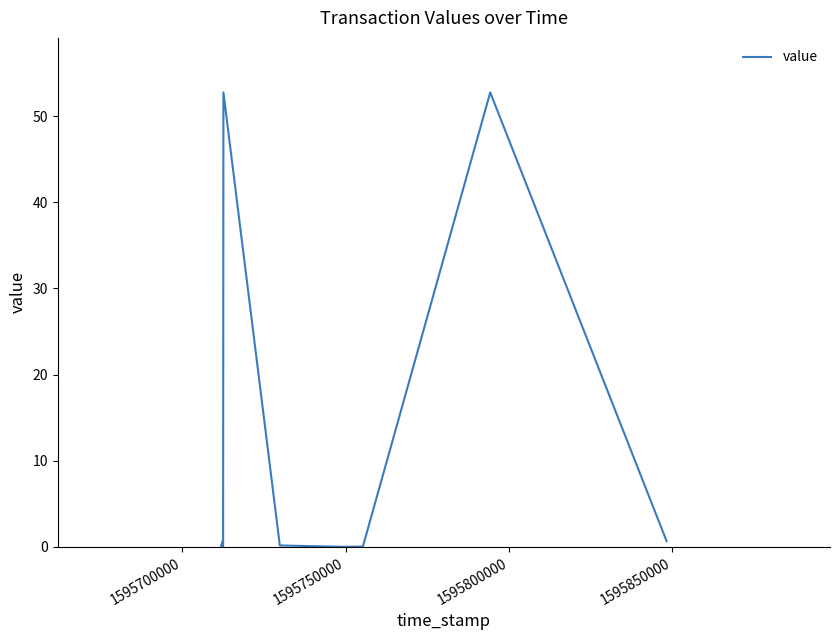

How many series are shown in this chart?

1